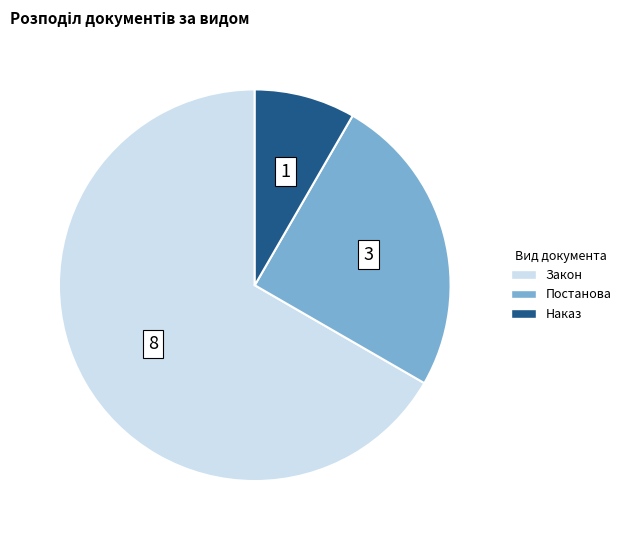

Rank the categories by value from lowest to highest.

Наказ, Постанова, Закон